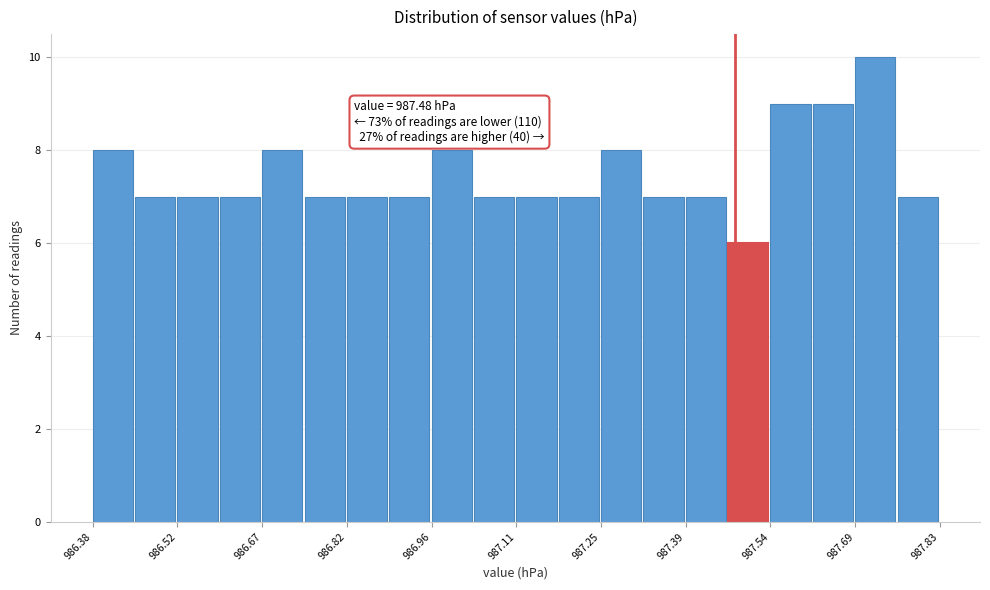

Around what value on the x-axis is the tallest bar? Give the approximate position of its centre, as read against the axis.

987.72